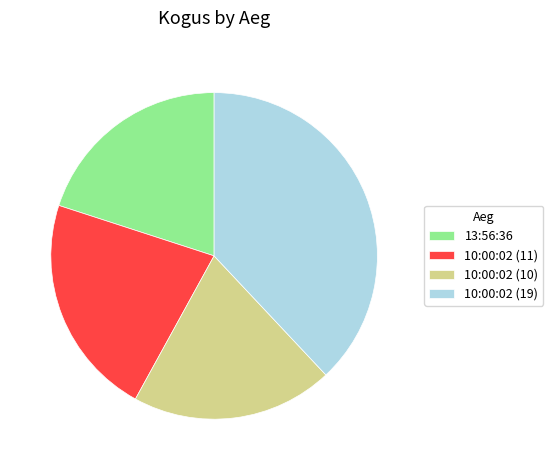

Does 10:00:02 (10) account for over 50% of the chart?

No